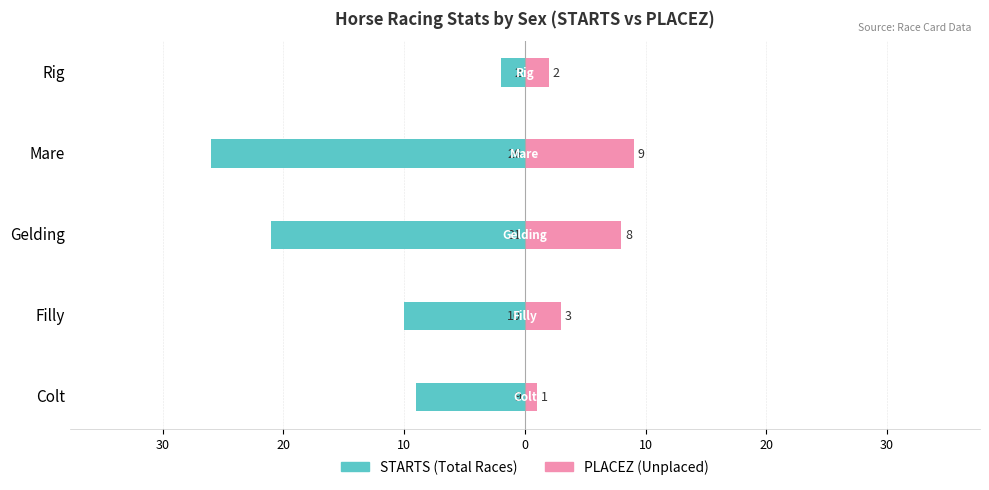

Is it true that PLACEZ equals 2 at Rig?

True